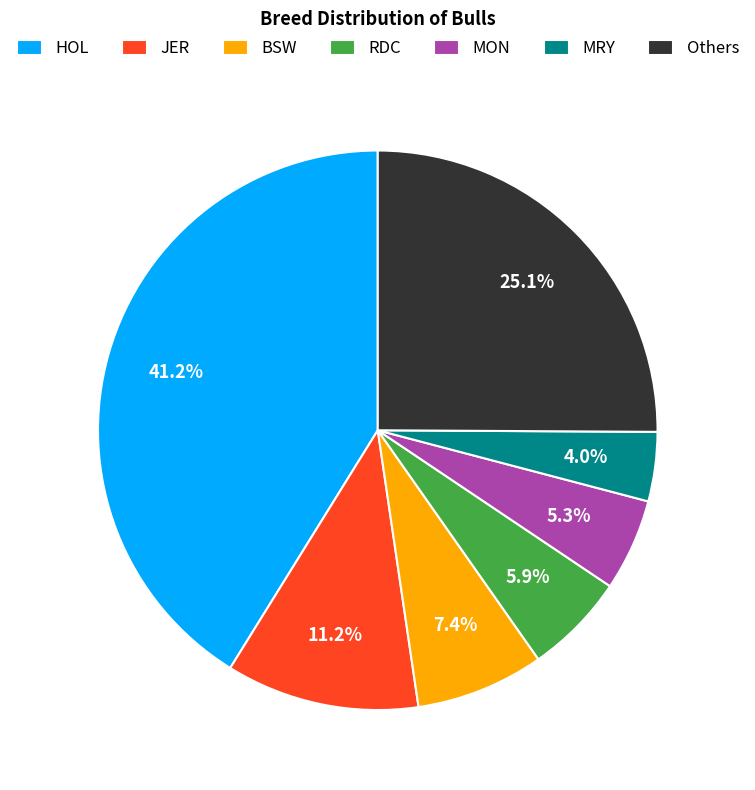

Which slice is the smallest?

MRY